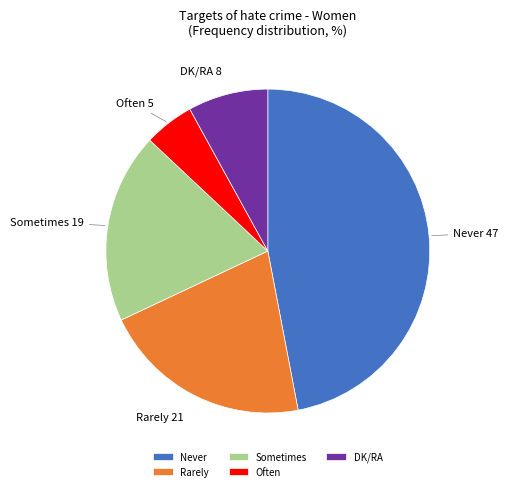

Is the sum of Often and Never greater than half?

Yes